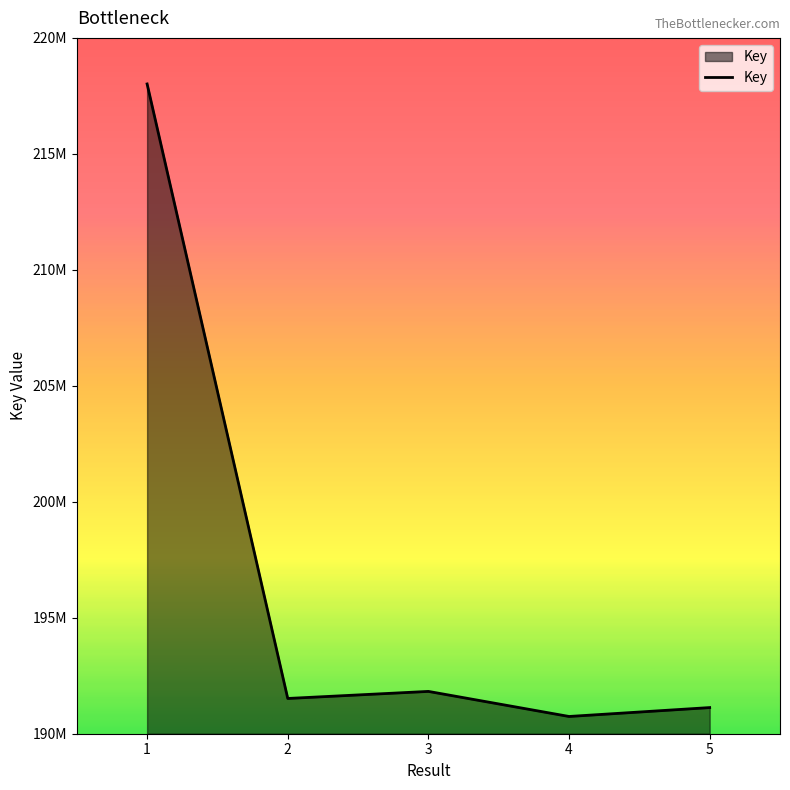

At which label does the data first exceed 191519857?

1